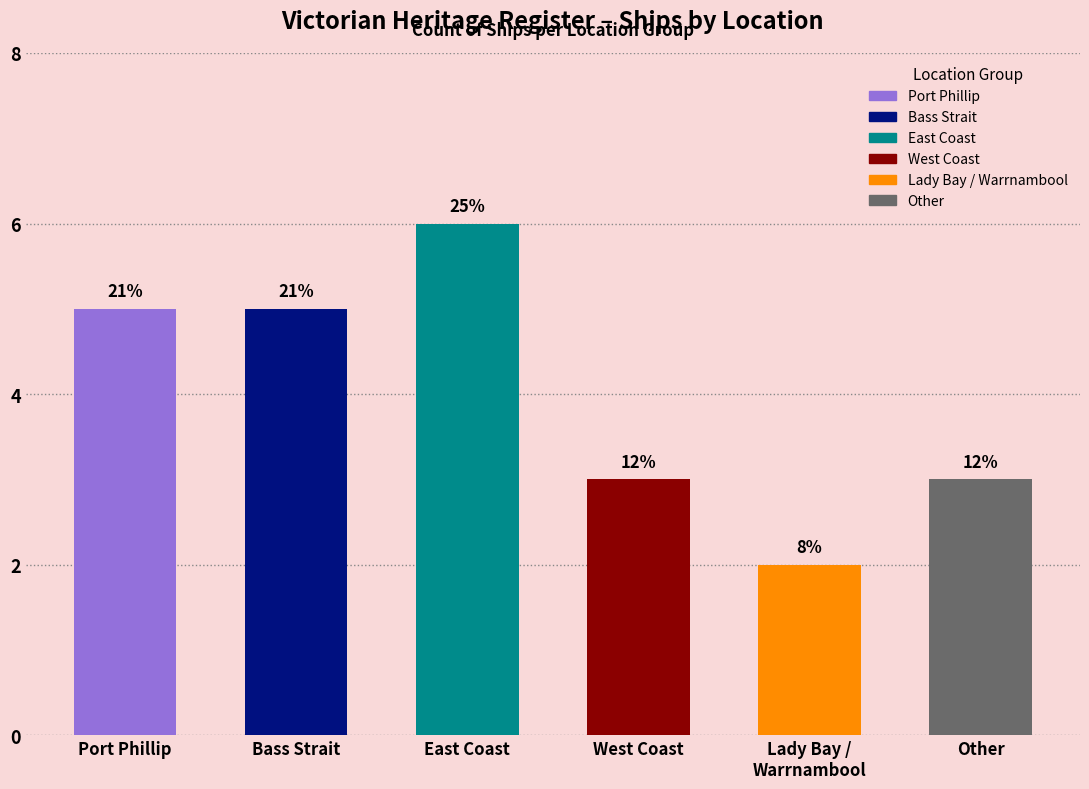

Approximately how many times larger is the value at Bass Strait compared to East Coast?

0.8